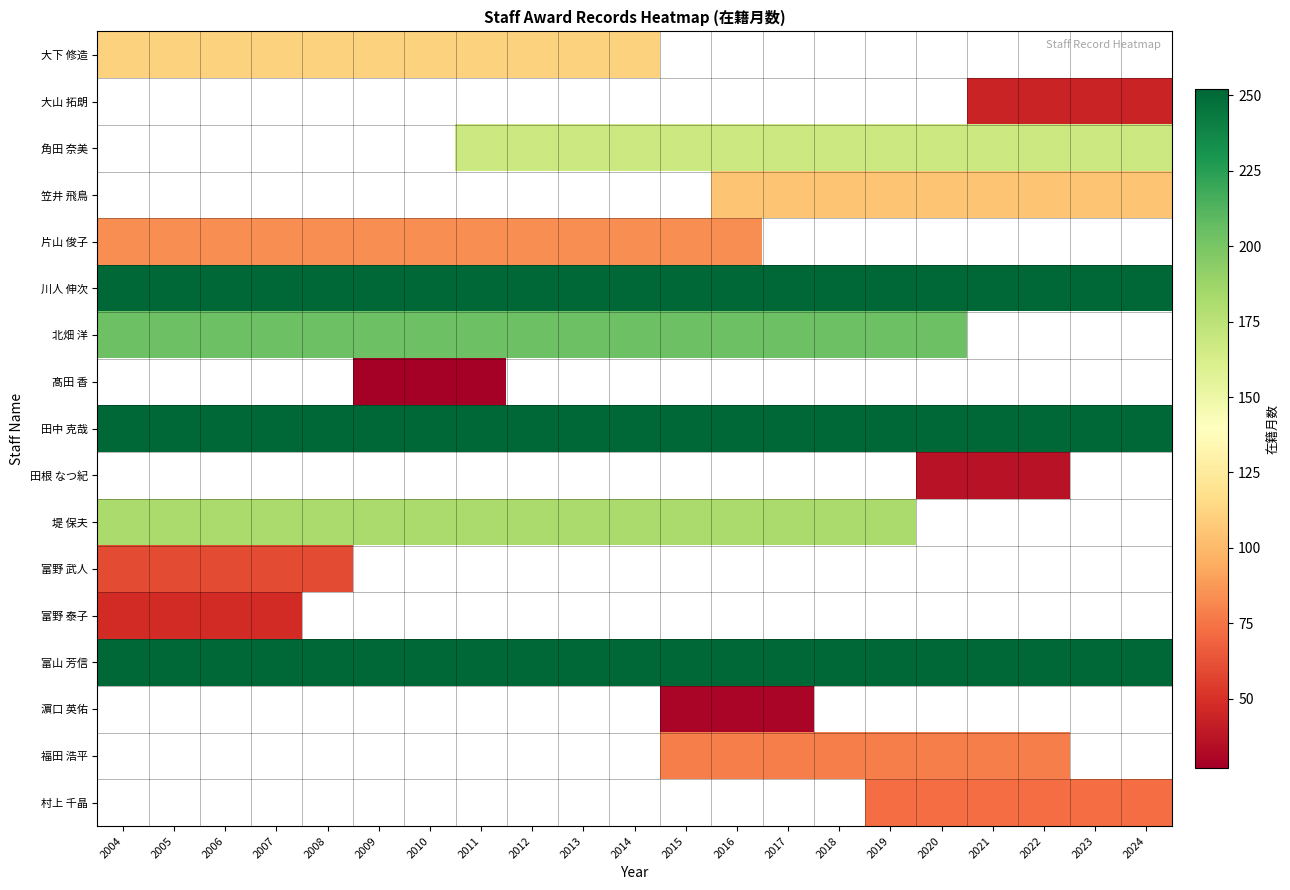

Is the value of 北畑 洋 at 2007 greater than the value of 川人 伸次 at 2008?

No